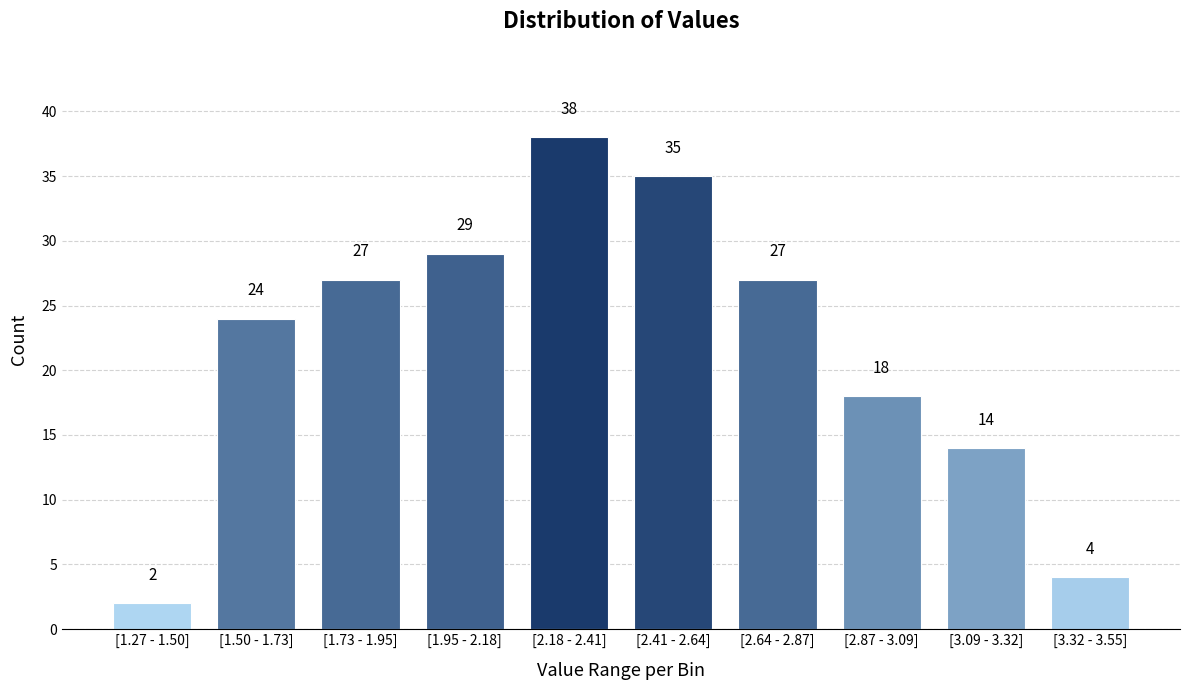

Reading left to right, transcribe all the data shown in this chart.

2	24	27	29	38	35	27	18	14	4